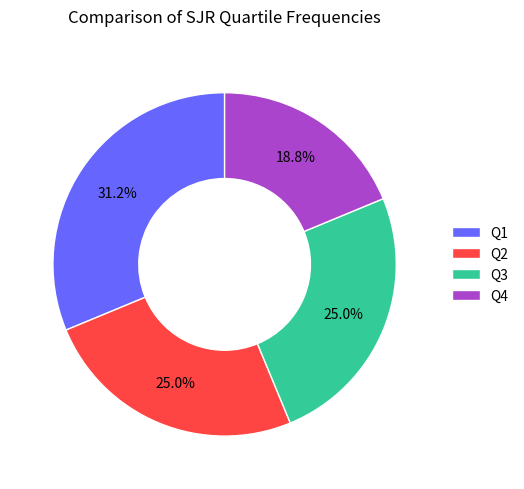

To the nearest percent, what portion does Q3 represent?

25%